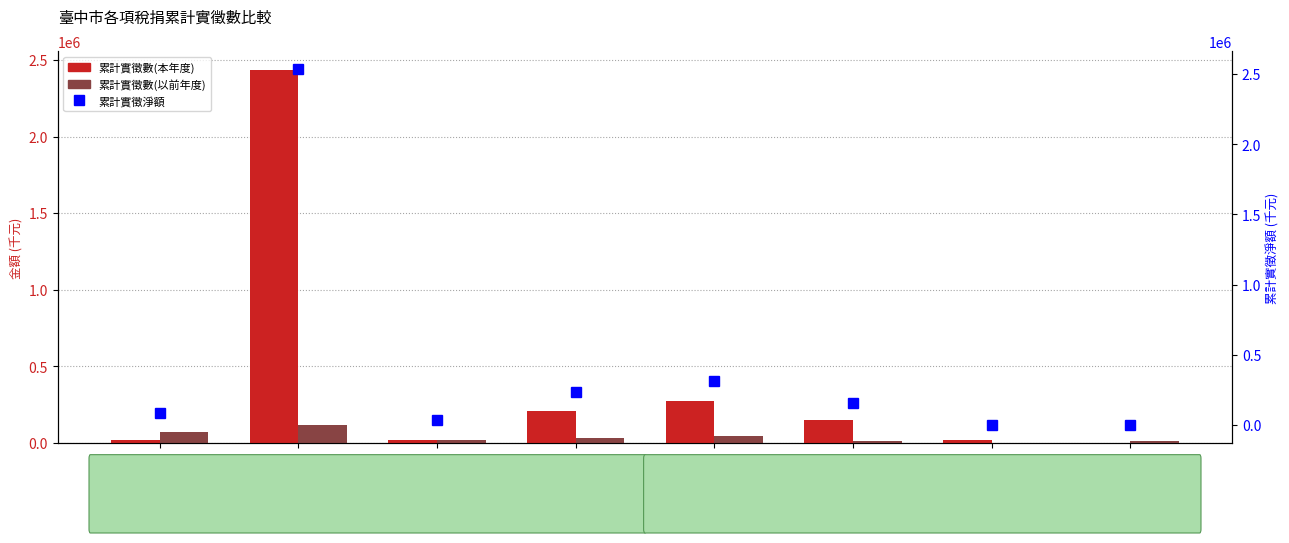

What position from the left is 印花稅?

6